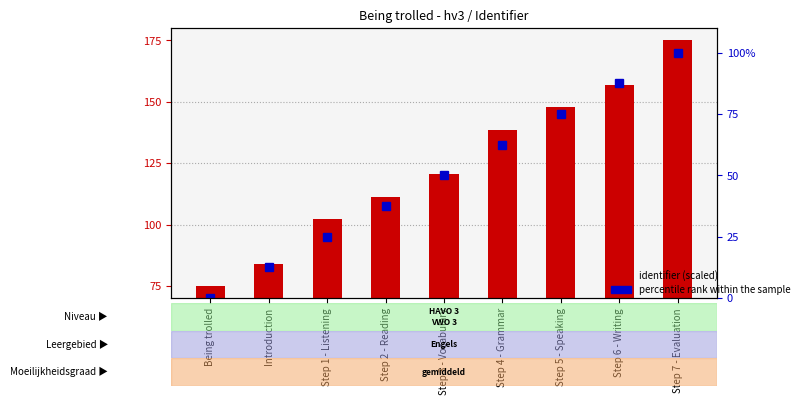

What is the difference between the second highest and minimum values in the identifier (scaled) series?

81.8